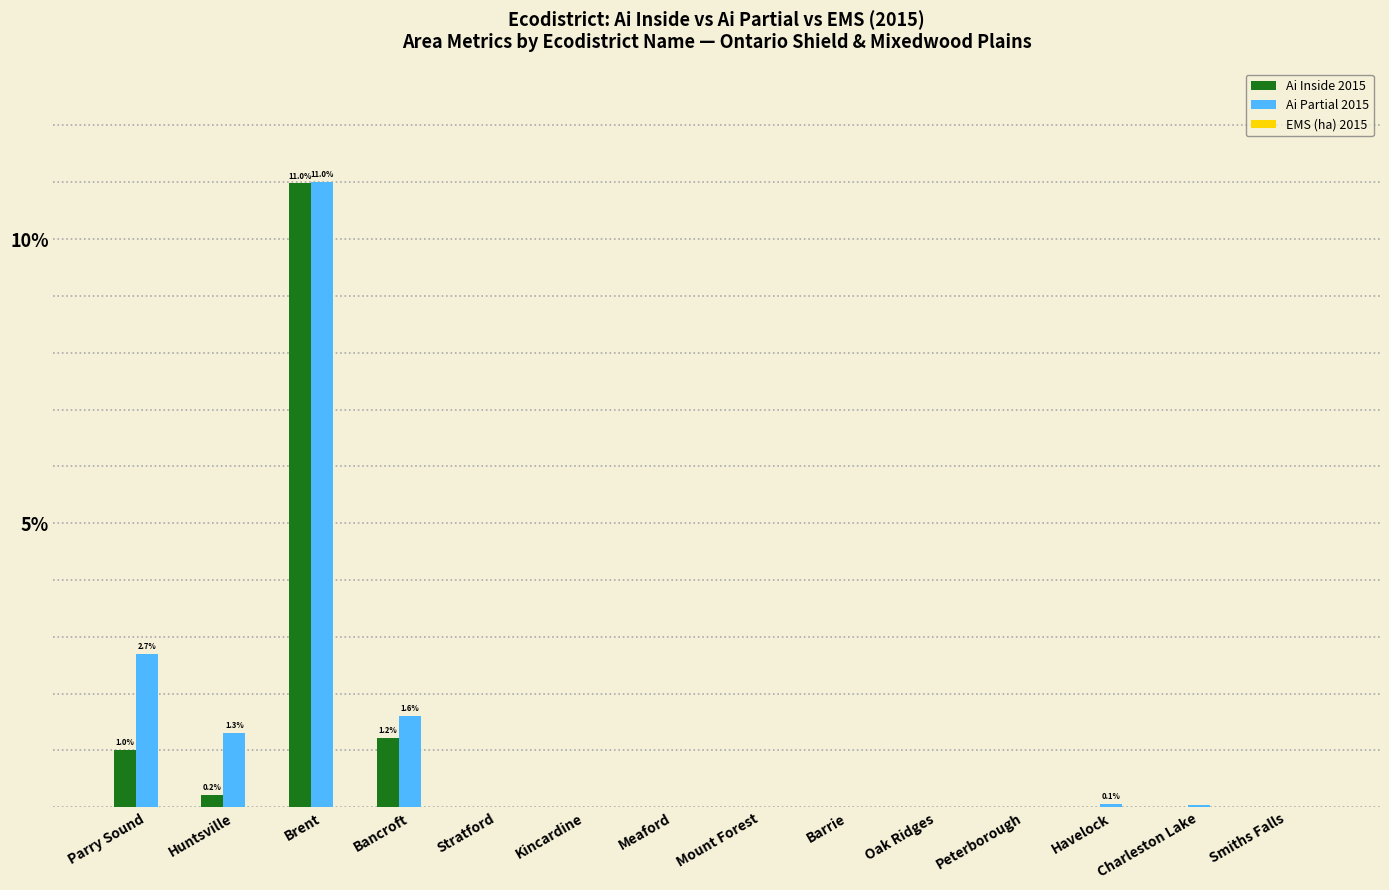

Are the bars grouped side by side (vs. stacked)?

Yes